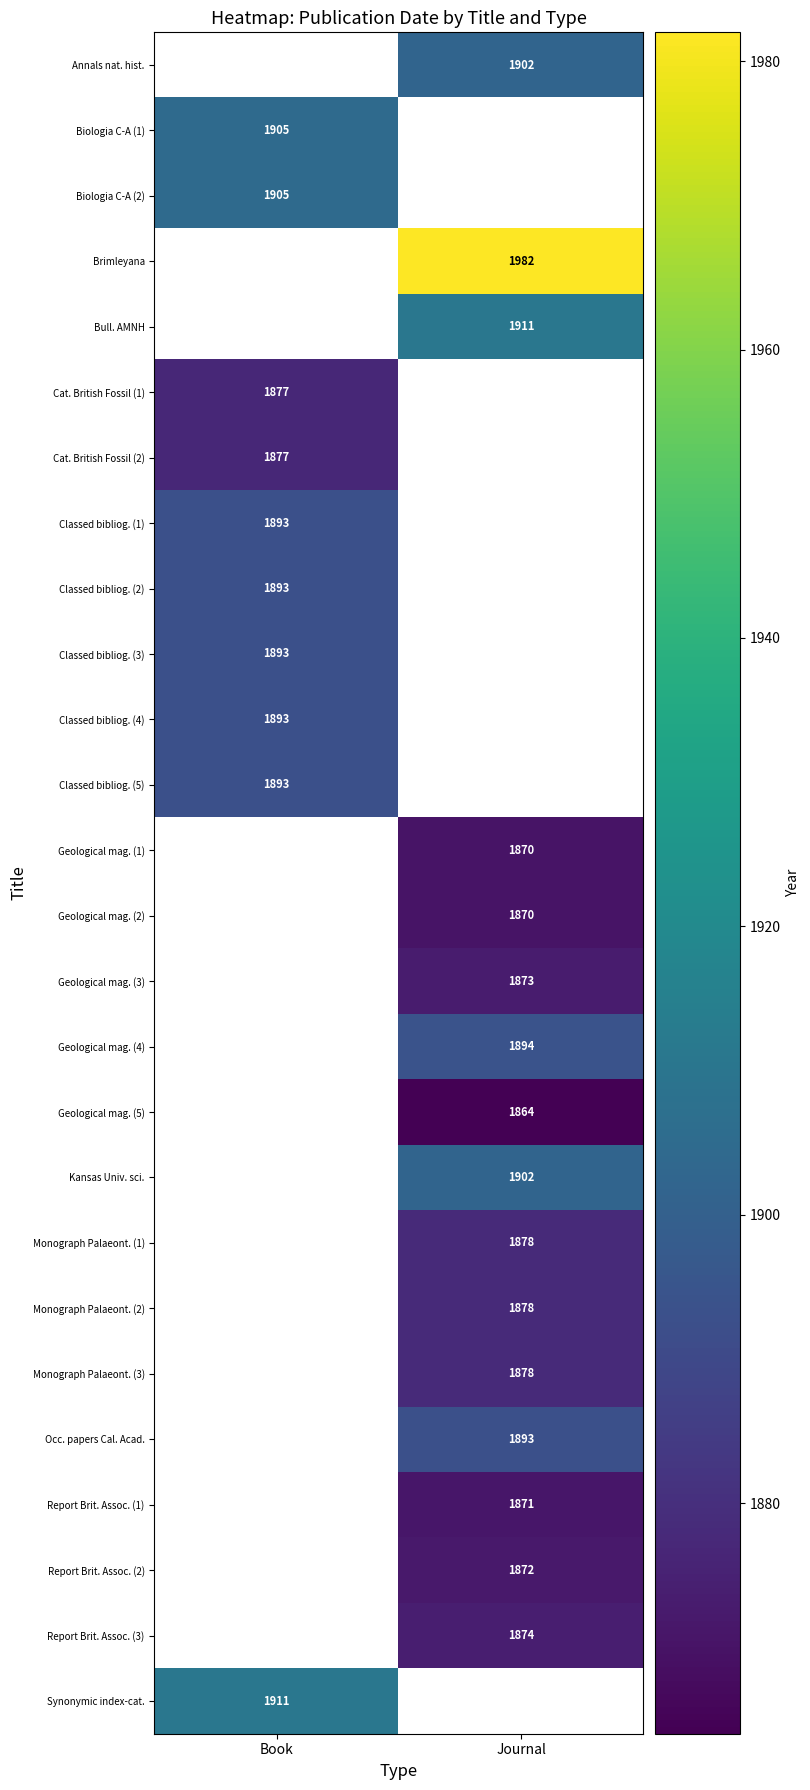

Is it true that Biologia C-A (2) equals 3205 at Book?

False